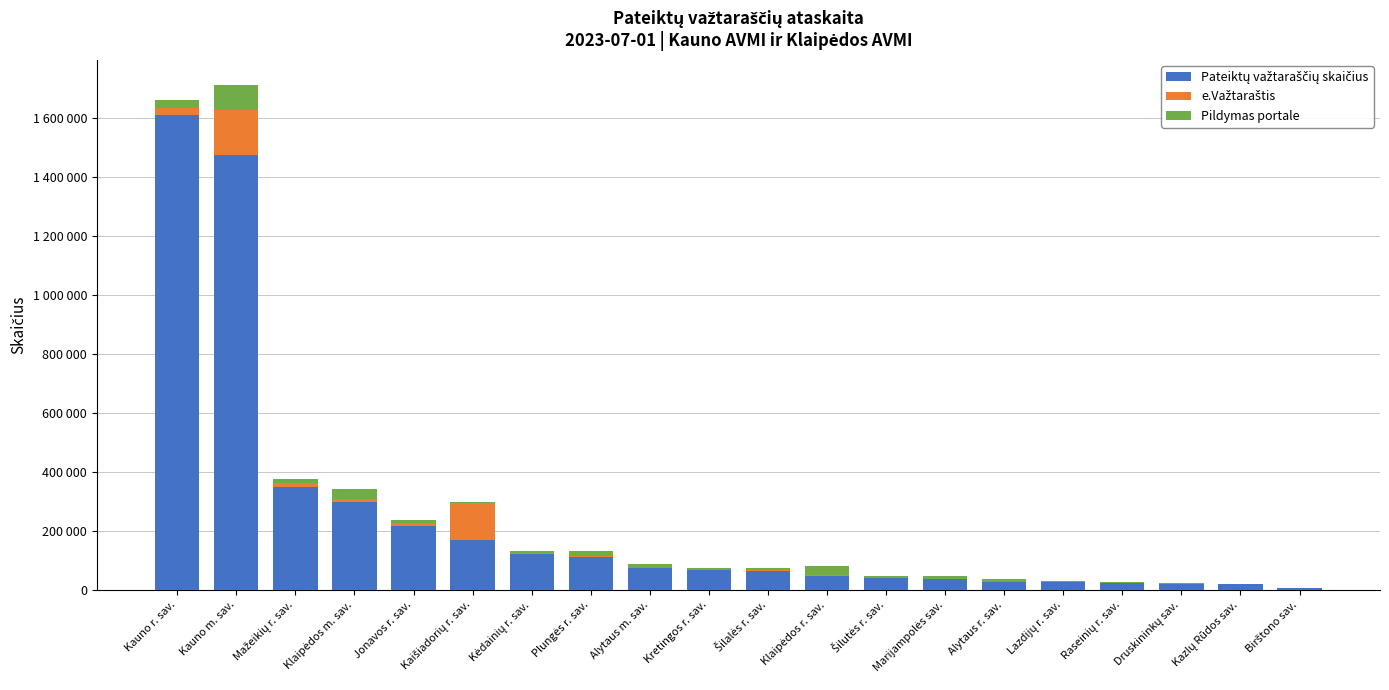

Are the bars horizontal?

No